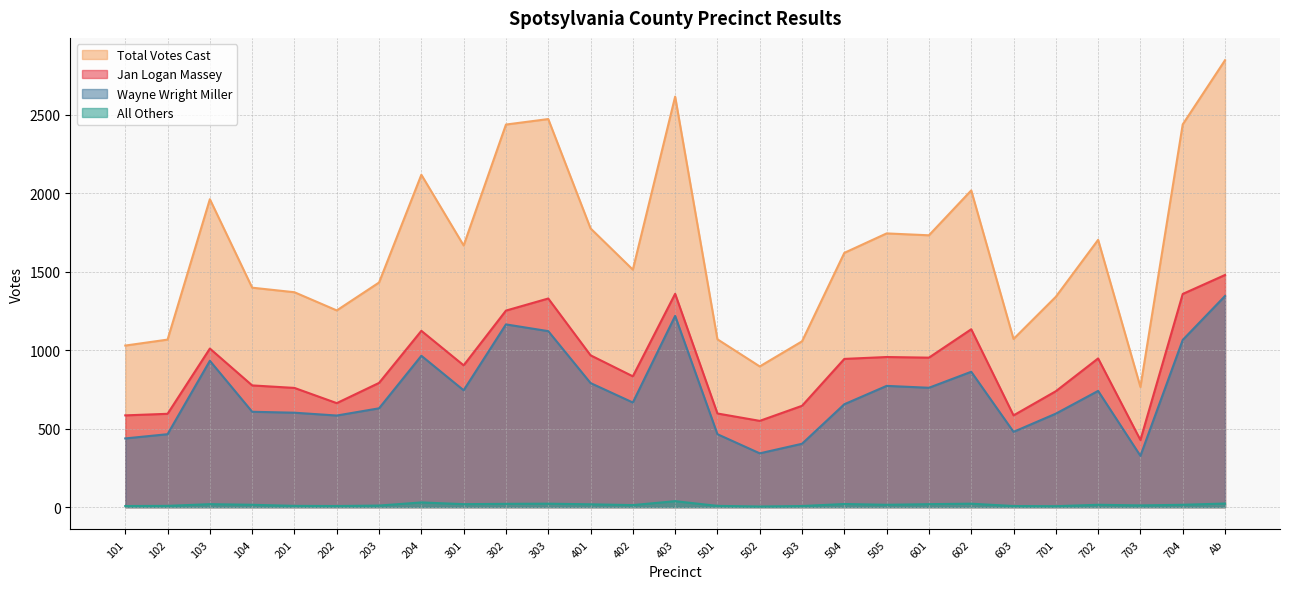

In All Others, how many points are lower than both neighbors (excluding endpoints)?

7